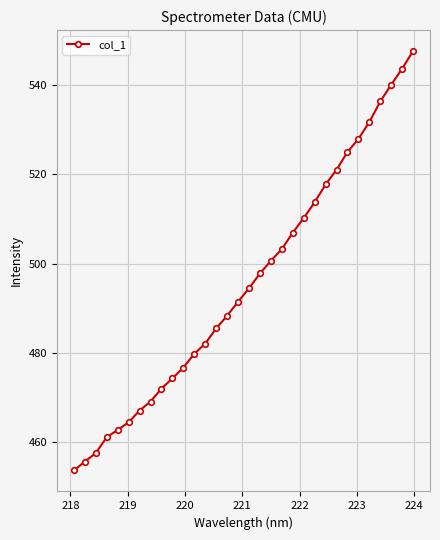

True or false: the data has more than 1 interior local peaks.

False